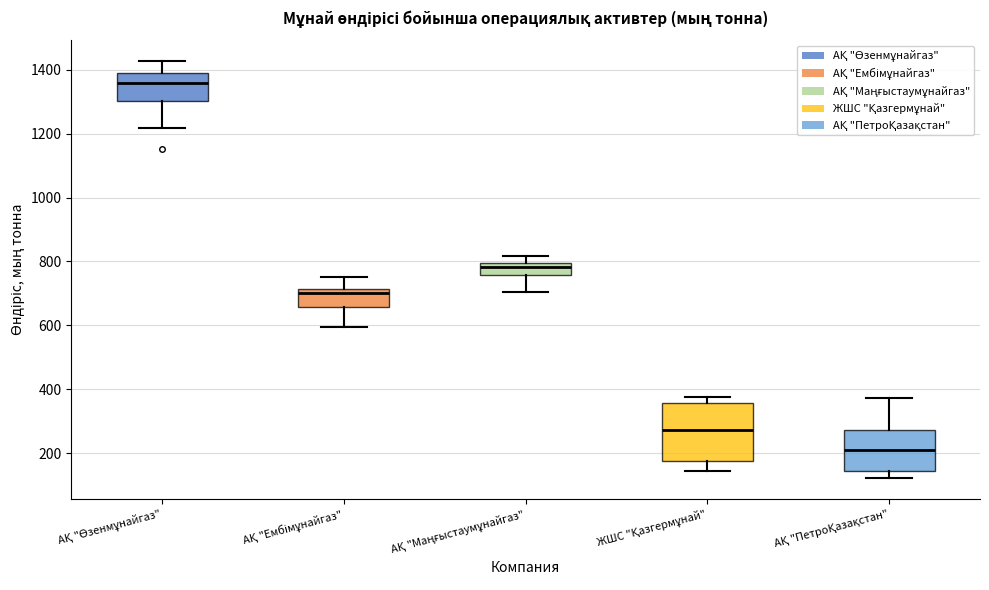

Comparing the boxes themselves (not the whiskers), which one is the tallest?

ЖШС "Қазгермұнай"